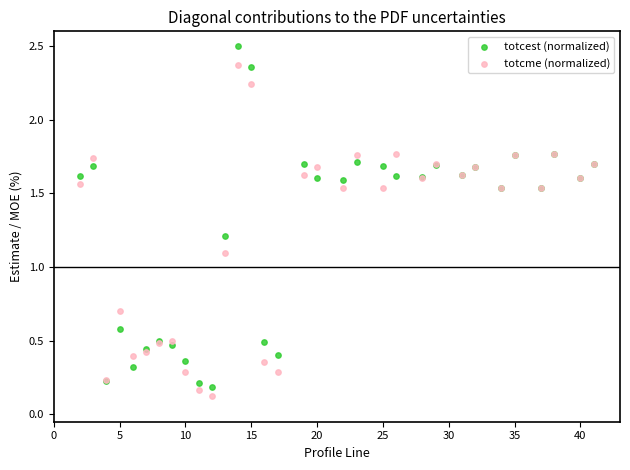

What are all the series names shown in the legend?

totcest (normalized), totcme (normalized)